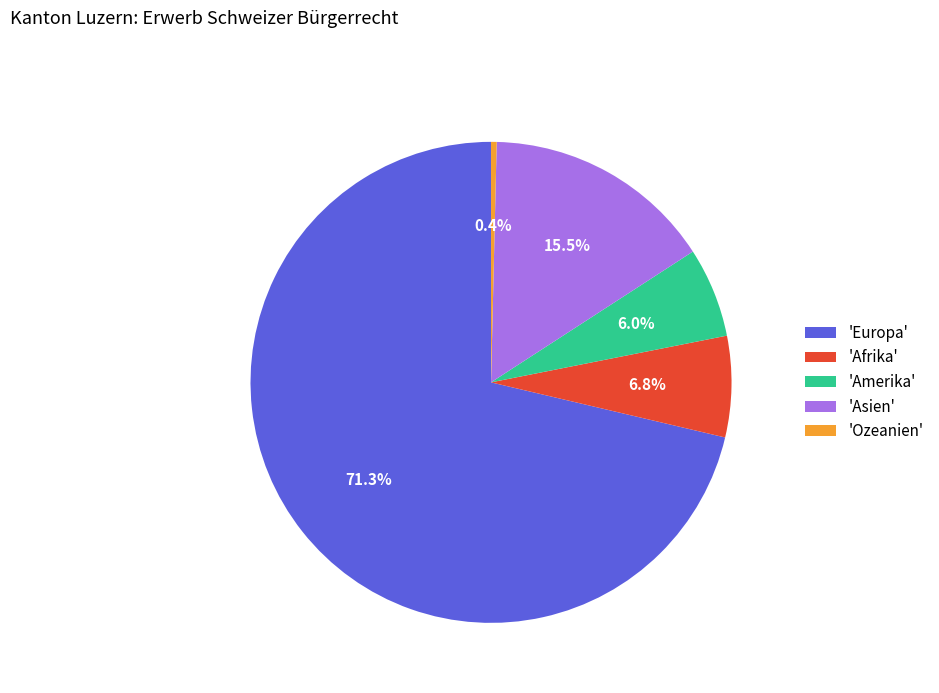

Approximately how many times larger is the value at 'Asien' compared to 'Ozeanien'?

41.0